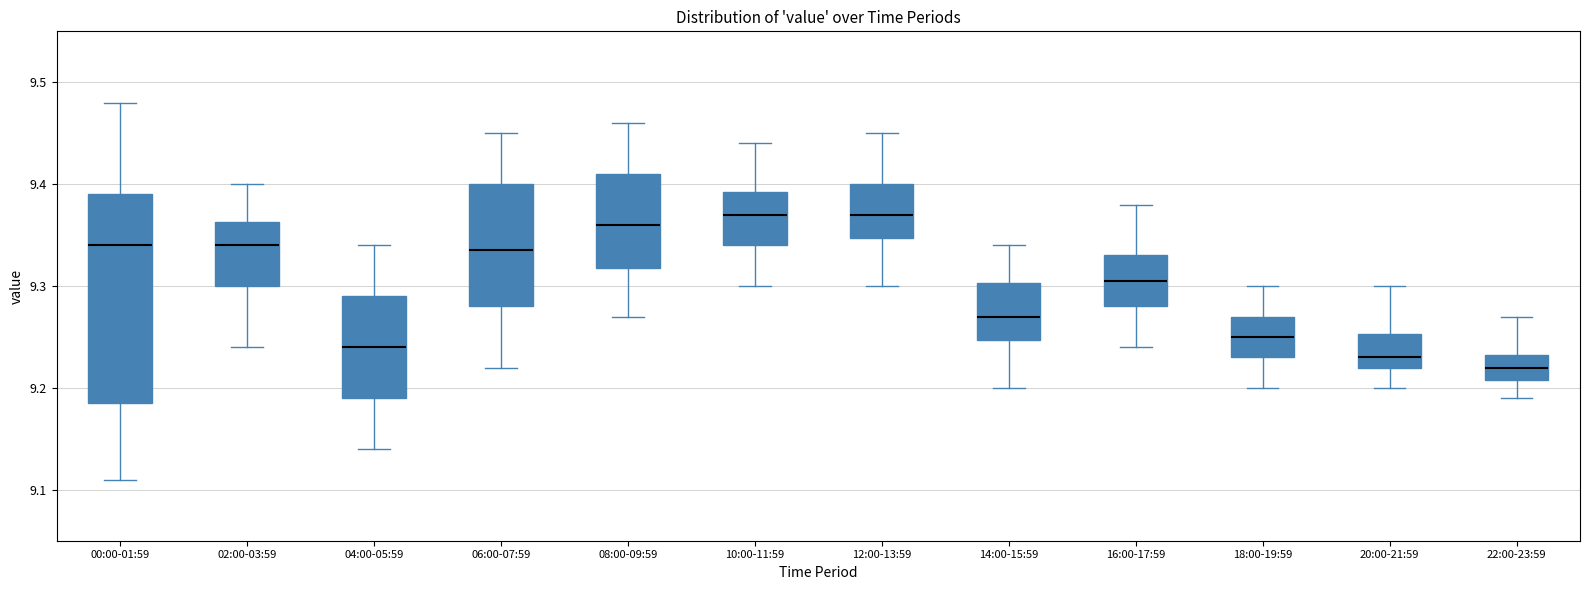

Where does the upper whisker of the box for 18:00-19:59 end on the y-axis? The values are not printed on the chart, so give them approximately, as read against the axis.

9.30